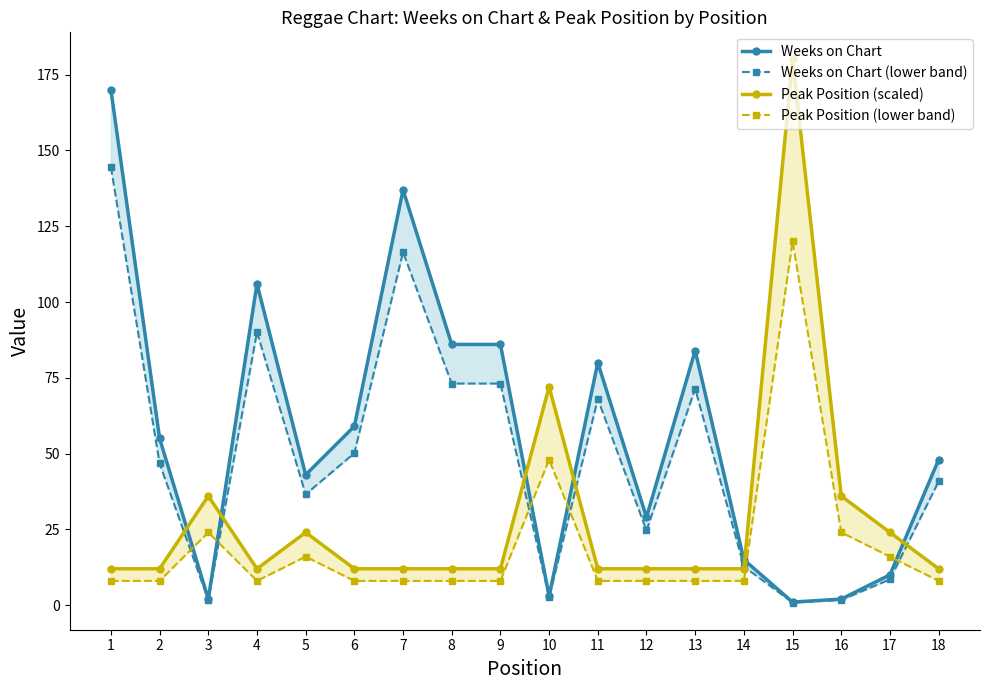

Which series has the largest total across all categories?

Weeks on Chart